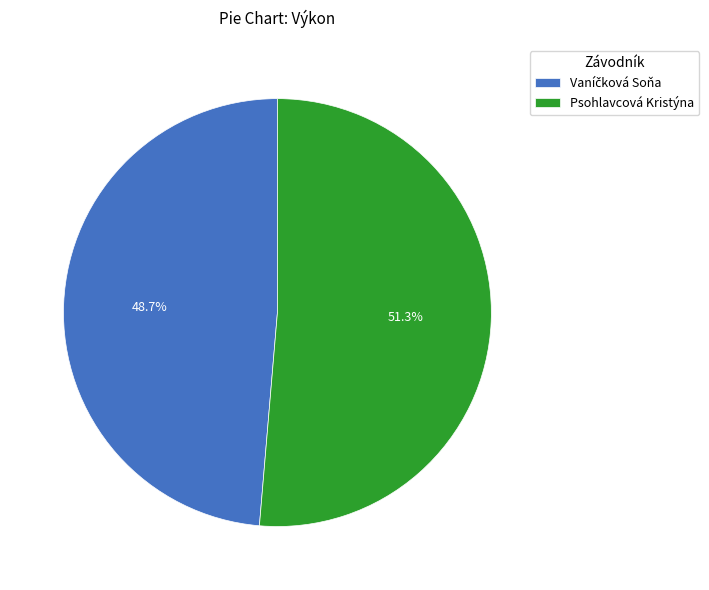

True or false: Psohlavcová Kristýna accounts for 40% of the total.

False